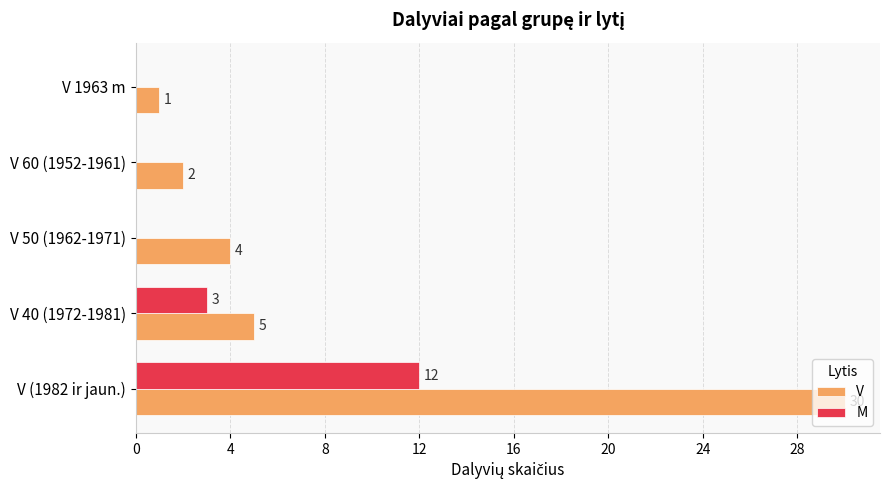

What is the sum of all M values?

15